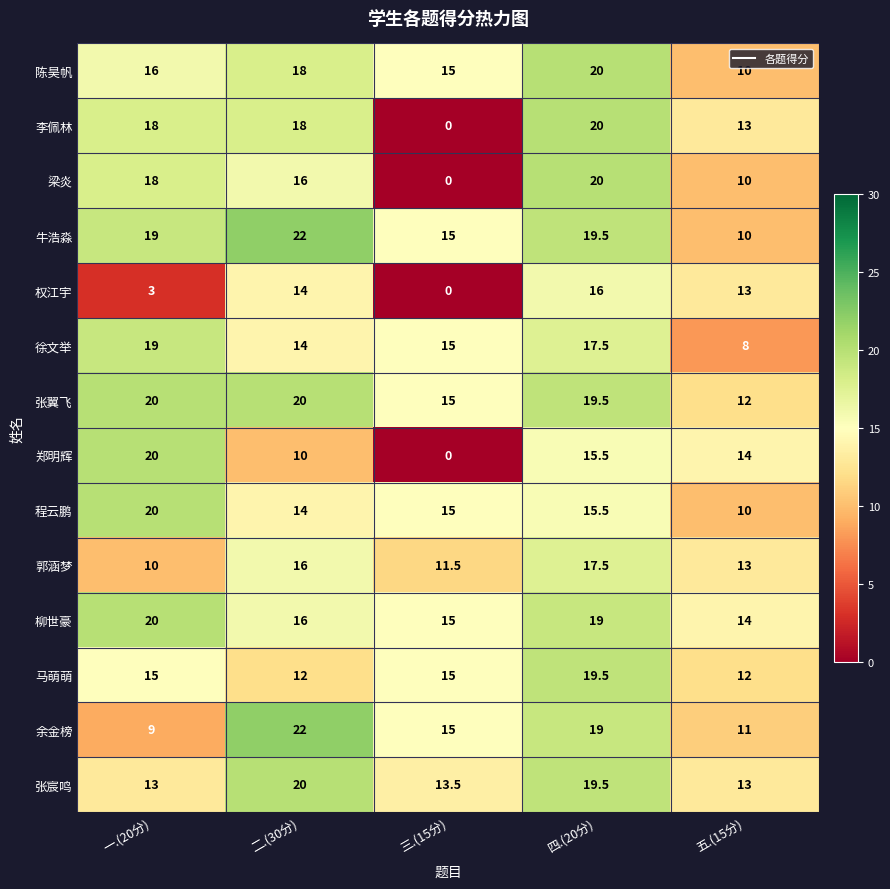

How many data points in 张翼飞 are above 19?

3